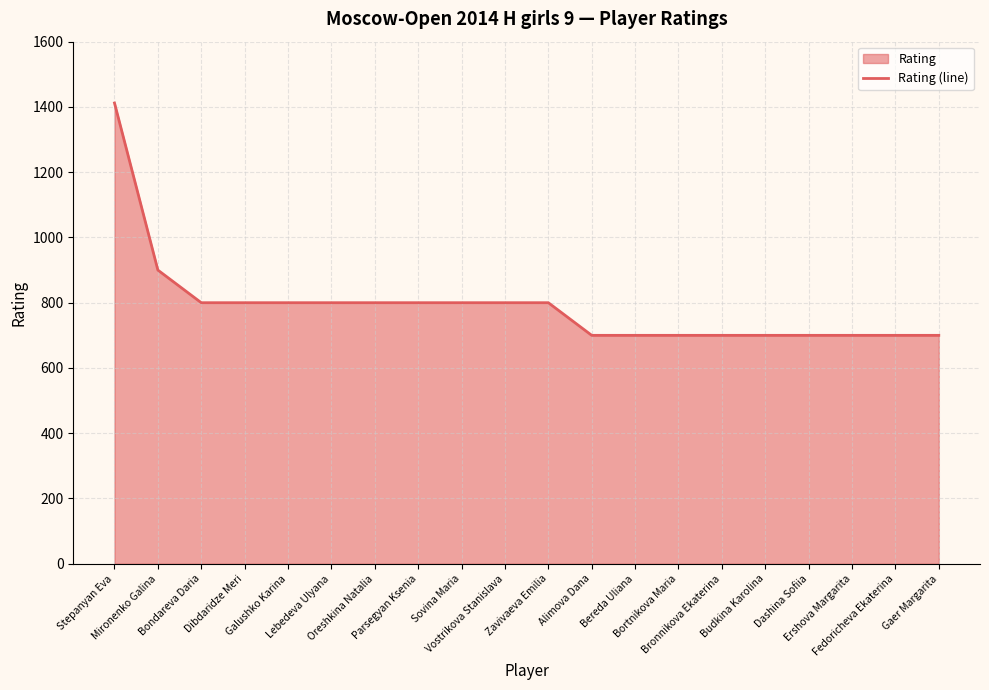

True or false: the data has more than 2 interior local peaks.

False